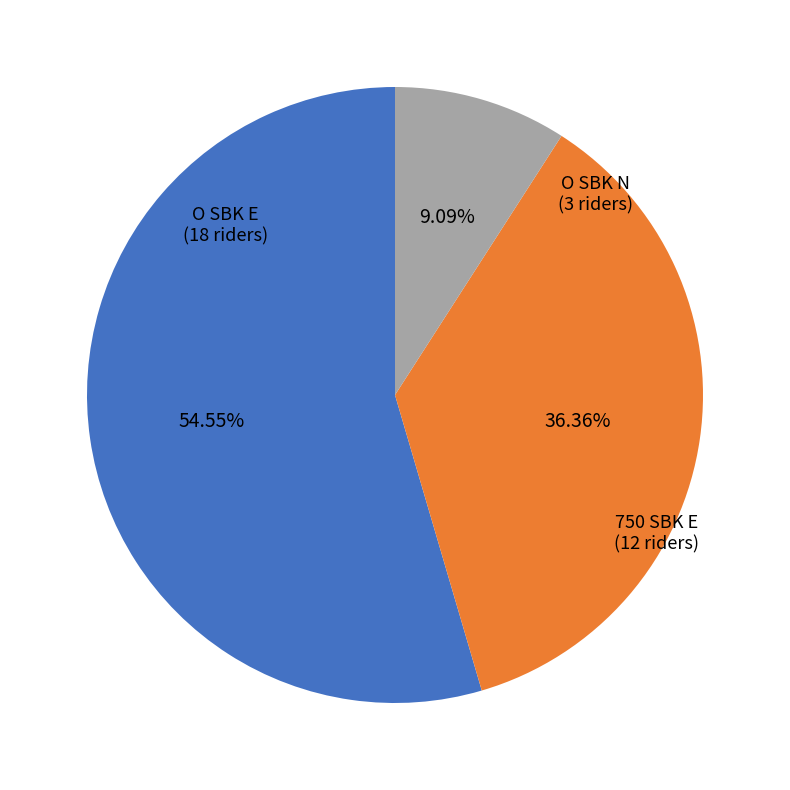

Rank the categories by value from lowest to highest.

O SBK N, 750 SBK E, O SBK E